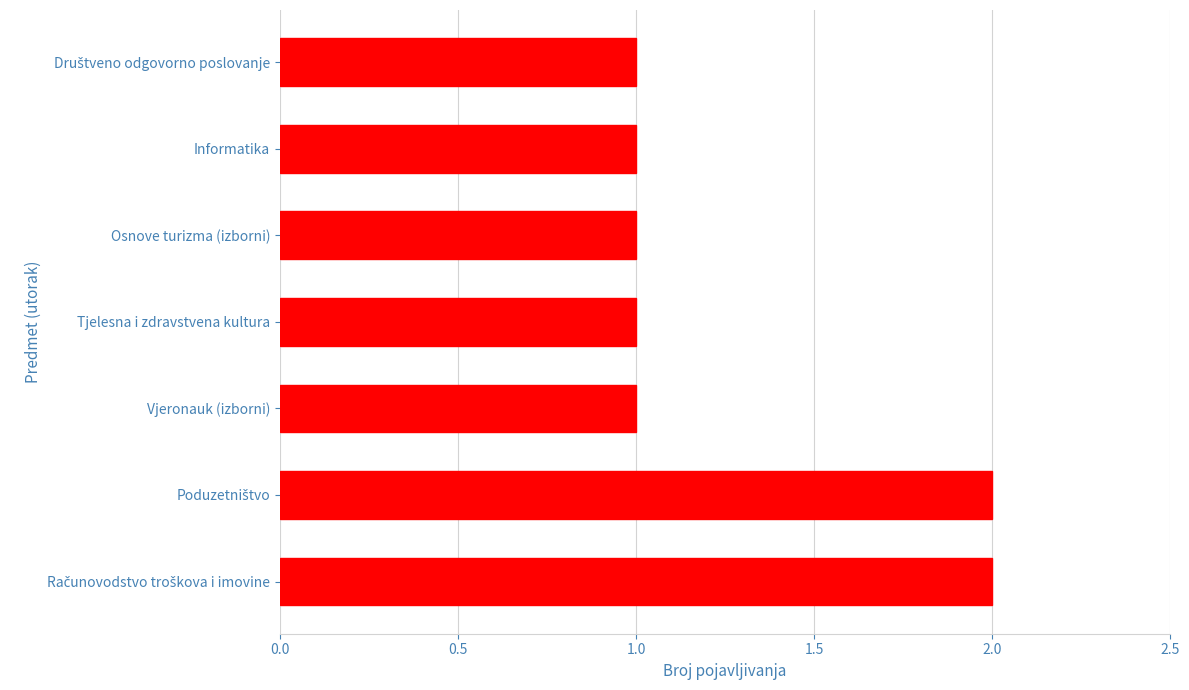

The value at Vjeronauk (izborni) is 1. True or false?

True